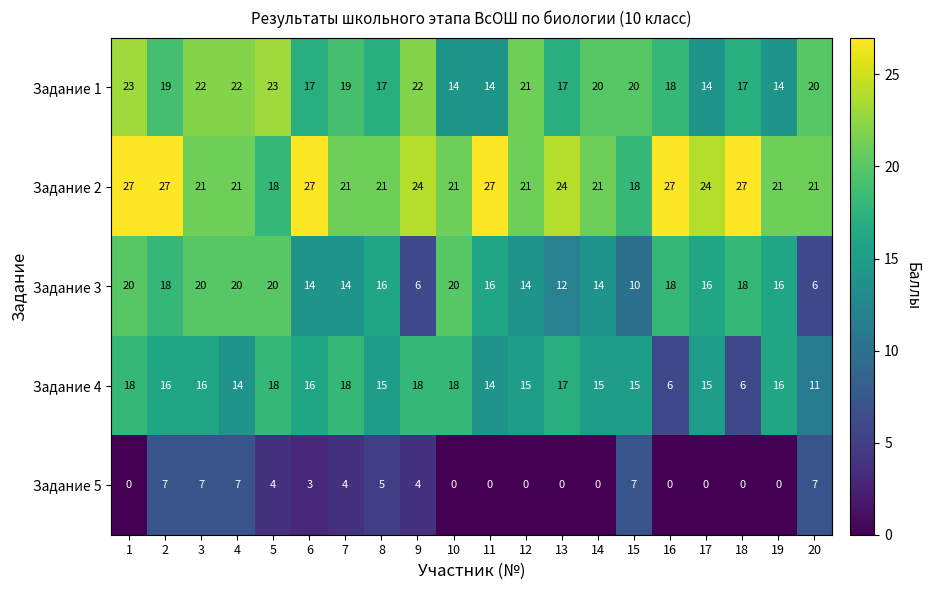

Where is Задание 1 nearest to the value 18?

16